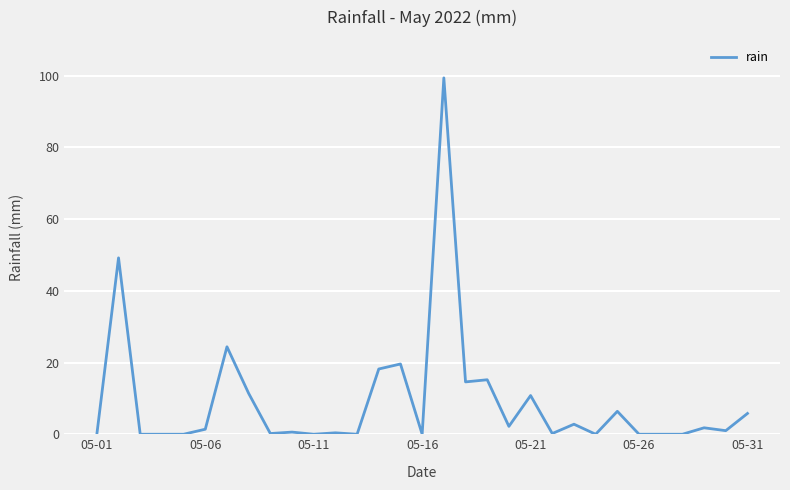

What is the maximum value shown in the chart?

99.4